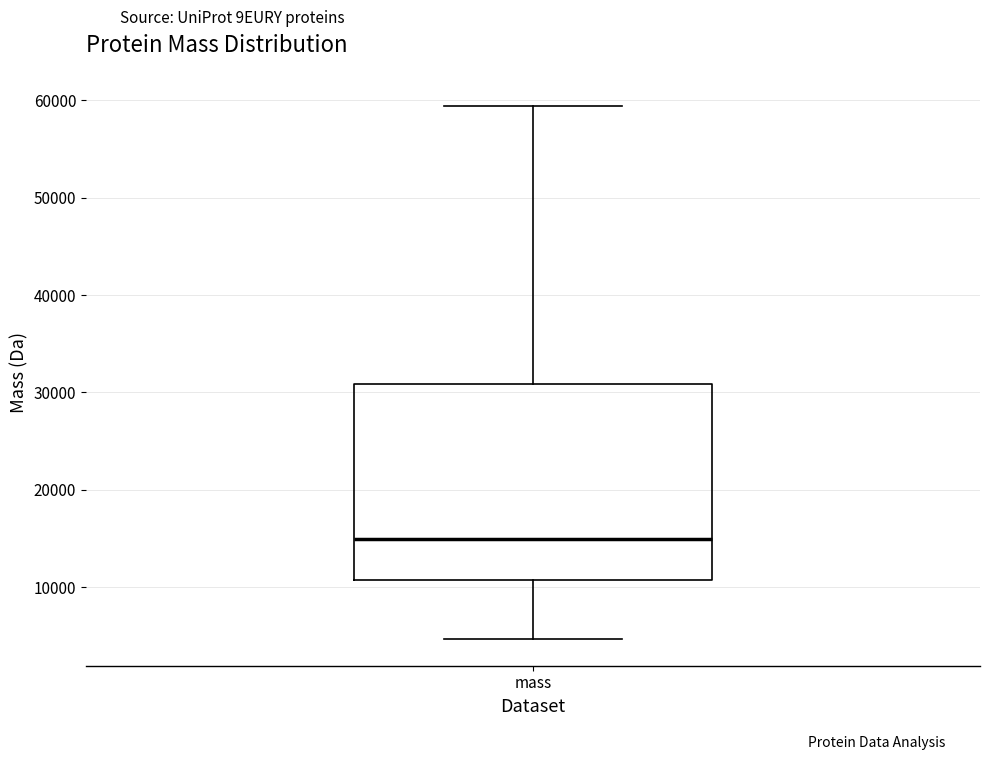

Where does the lower whisker of the box for mass end on the y-axis? The values are not printed on the chart, so give them approximately, as read against the axis.

5000